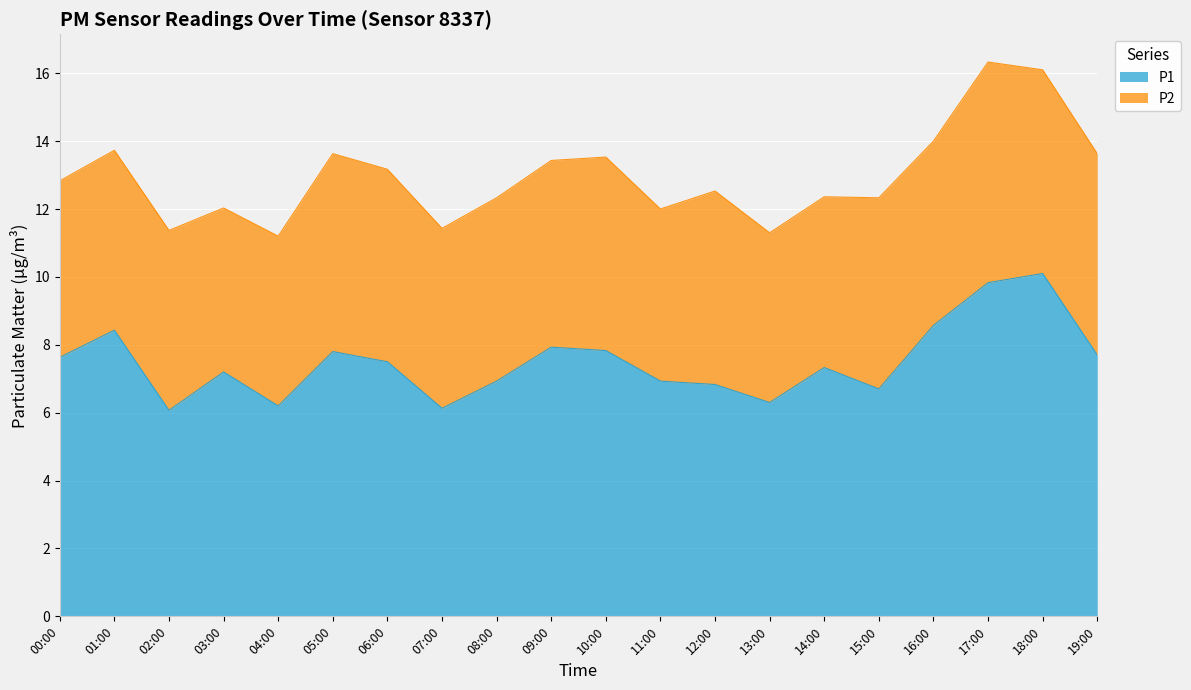

What is the sum of all values?

149.9